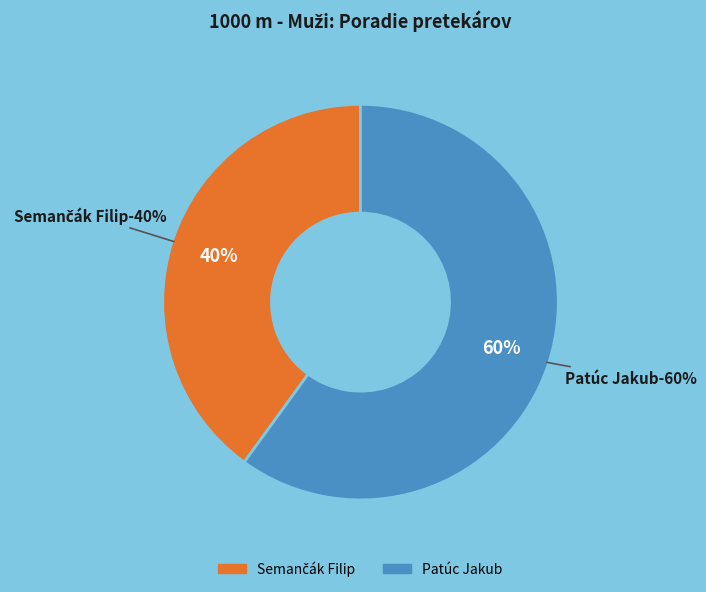

Count the number of slices in the pie.

2